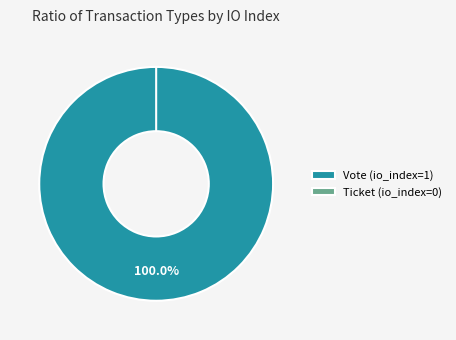

Which slice is the smallest?

Ticket